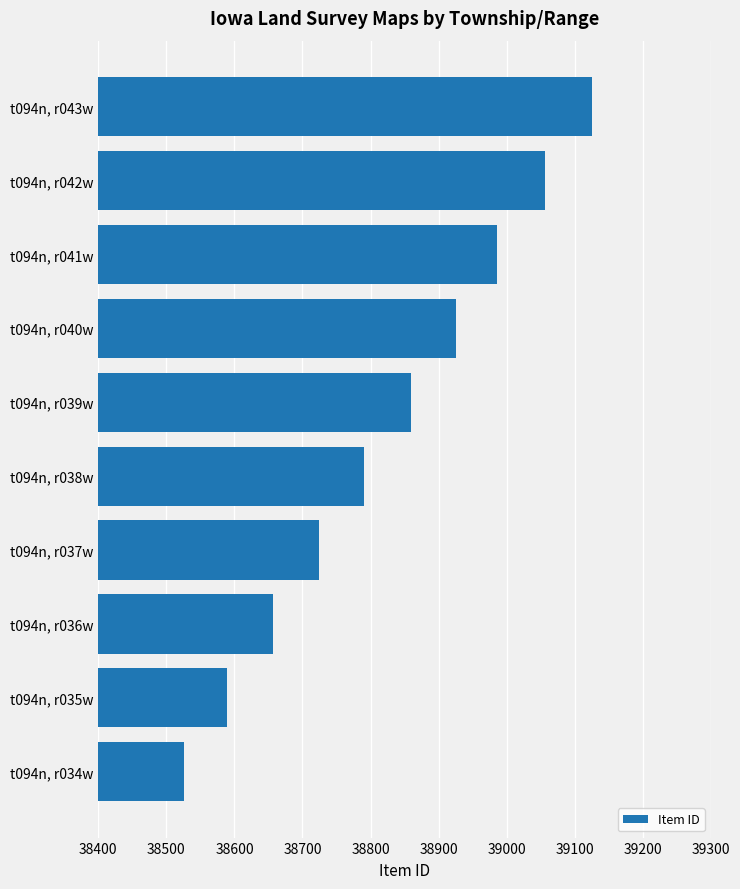

What is the change in value from t094n, r039w to t094n, r034w?

-333